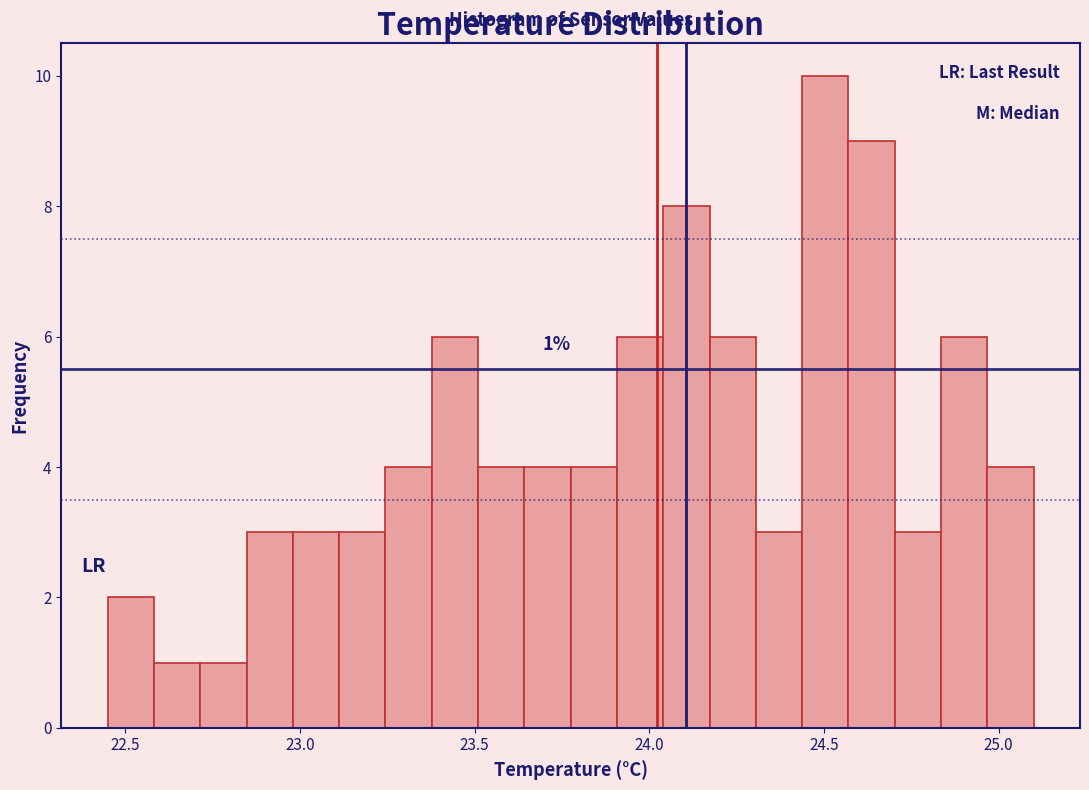

Around what value on the x-axis is the tallest bar? Give the approximate position of its centre, as read against the axis.

24.50